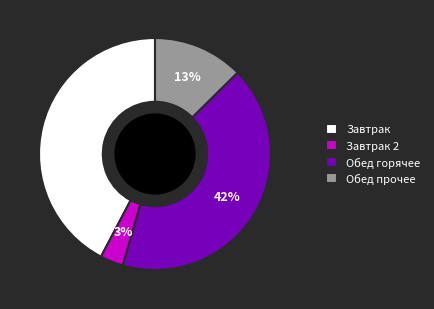

Which slice is the smallest?

Завтрак 2